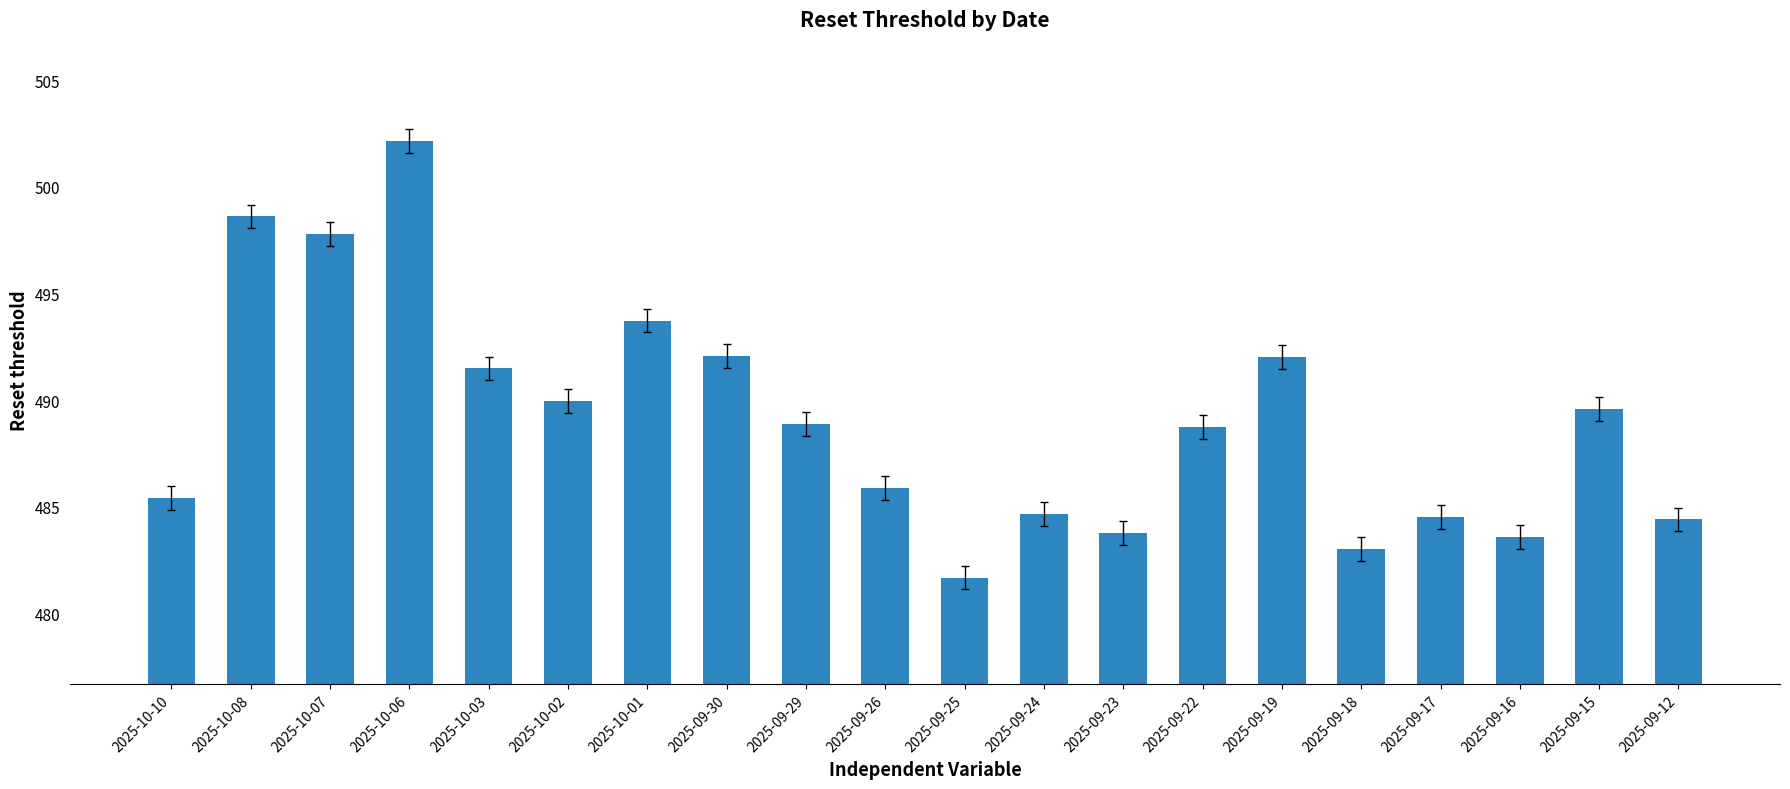

What is the approximate value at 2025-09-18?

483.0